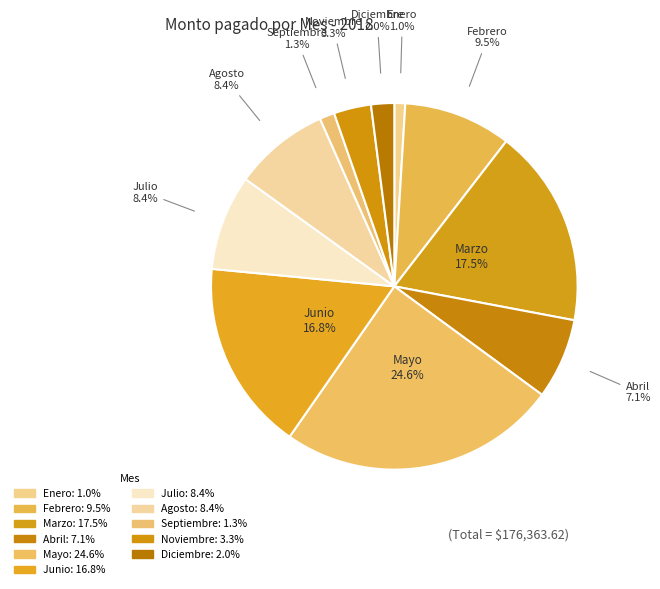

How many slices are in this pie chart?

11